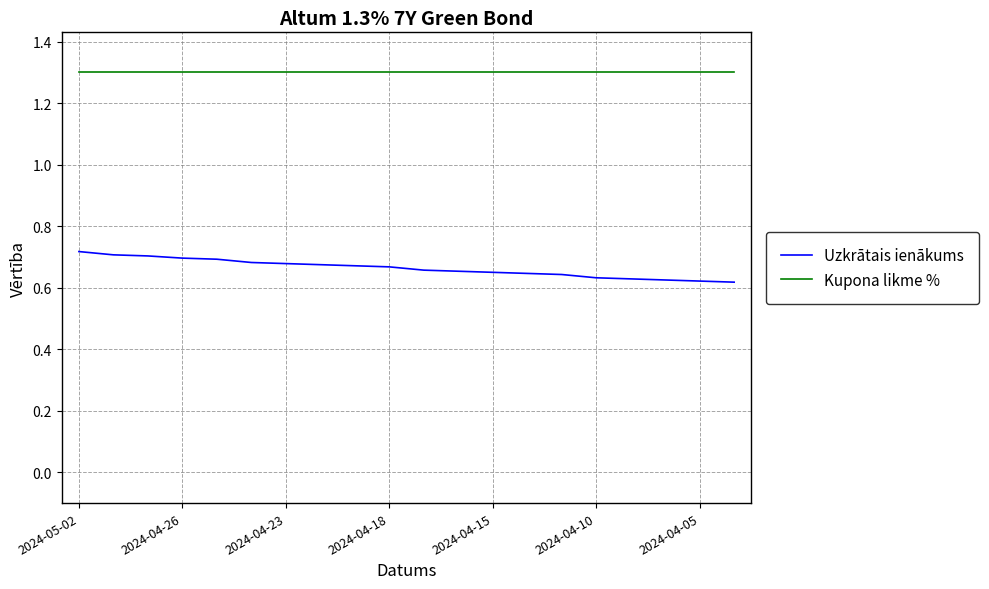

True or false: Uzkrātais ienākums and Kupona likme % intersect in this chart.

False